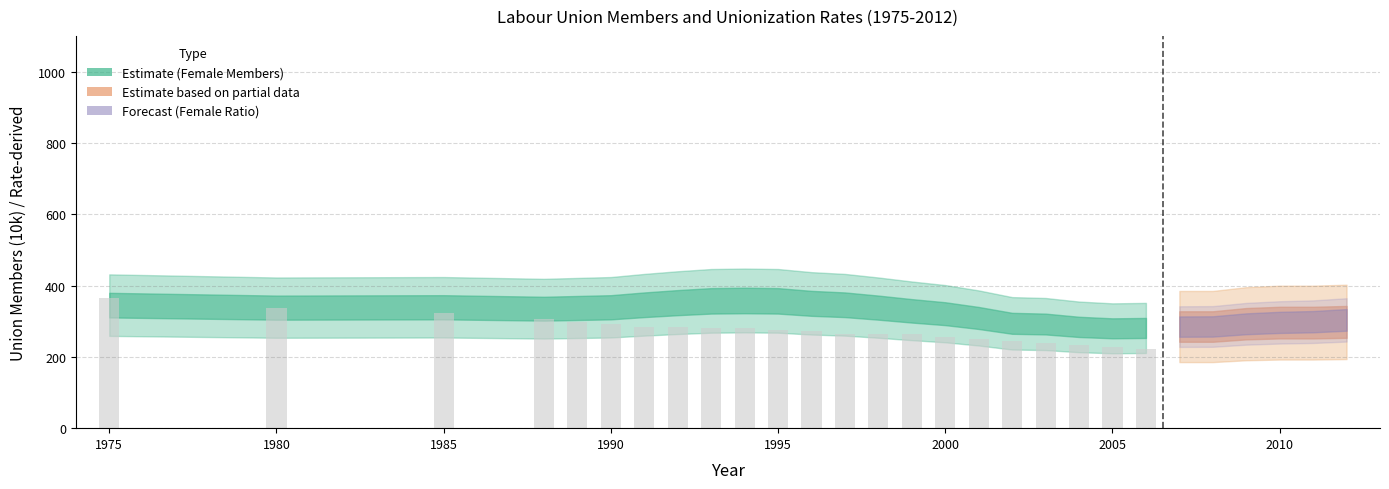

What is the value of the 2nd bar from the left?

336.0